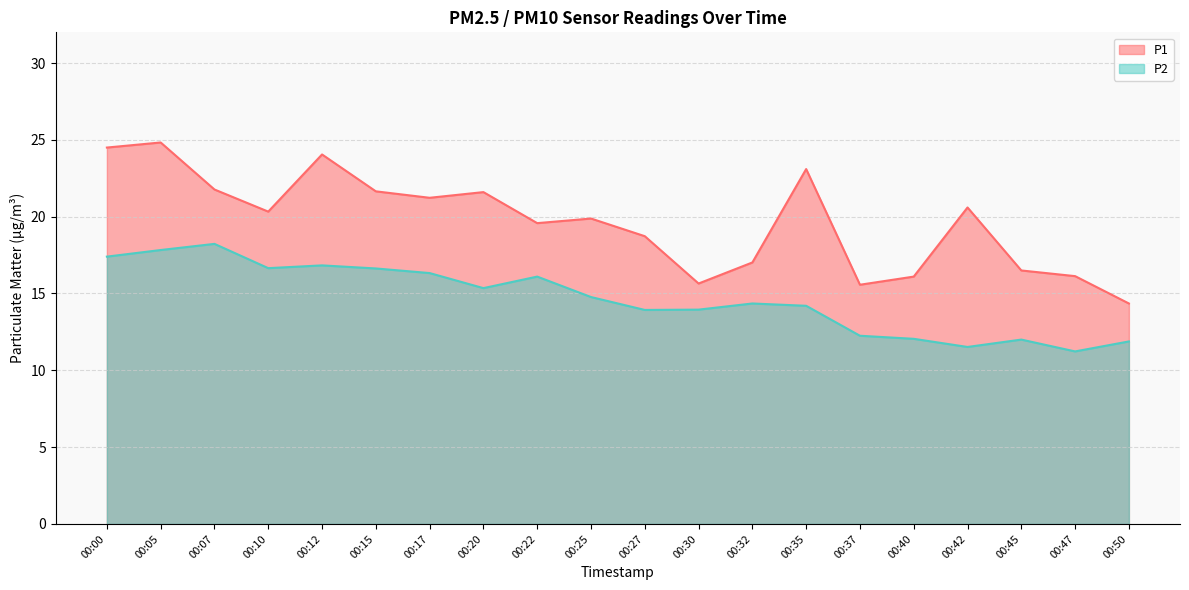

What is the value of the P1 point at the 1st from the left?

24.5